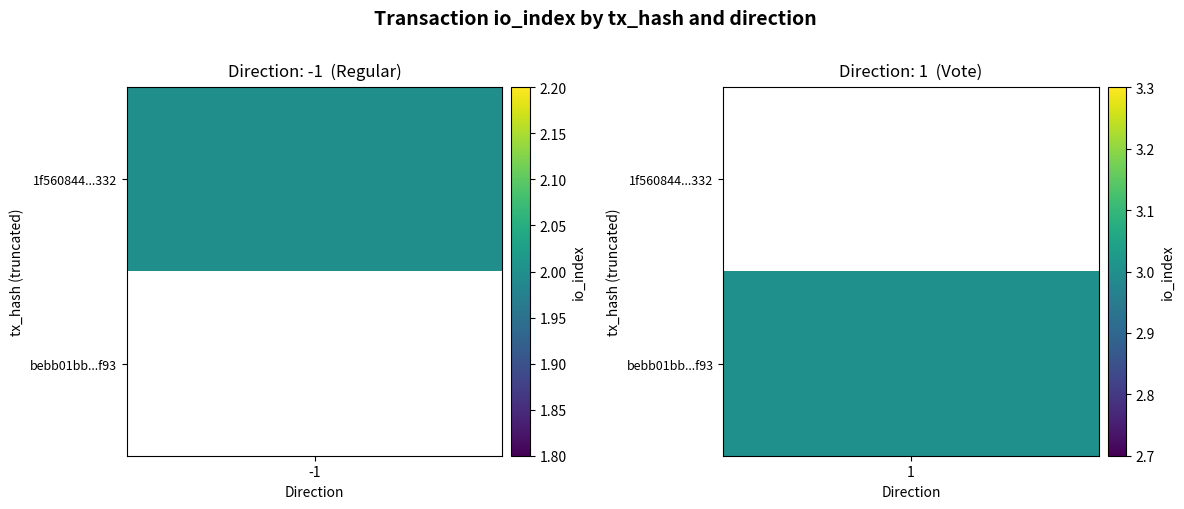

The value of bebb01bb1cdf059a971f1a1cc8af1c7a1a2df93 at io_index is 2. True or false?

False